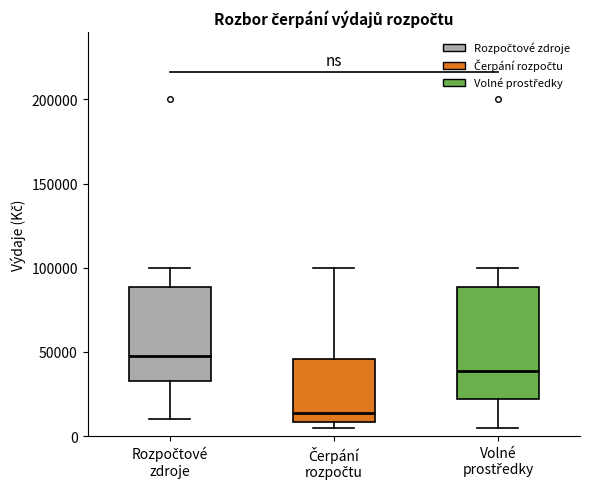

Which box's median line is the lowest?

Čerpání rozpočtu